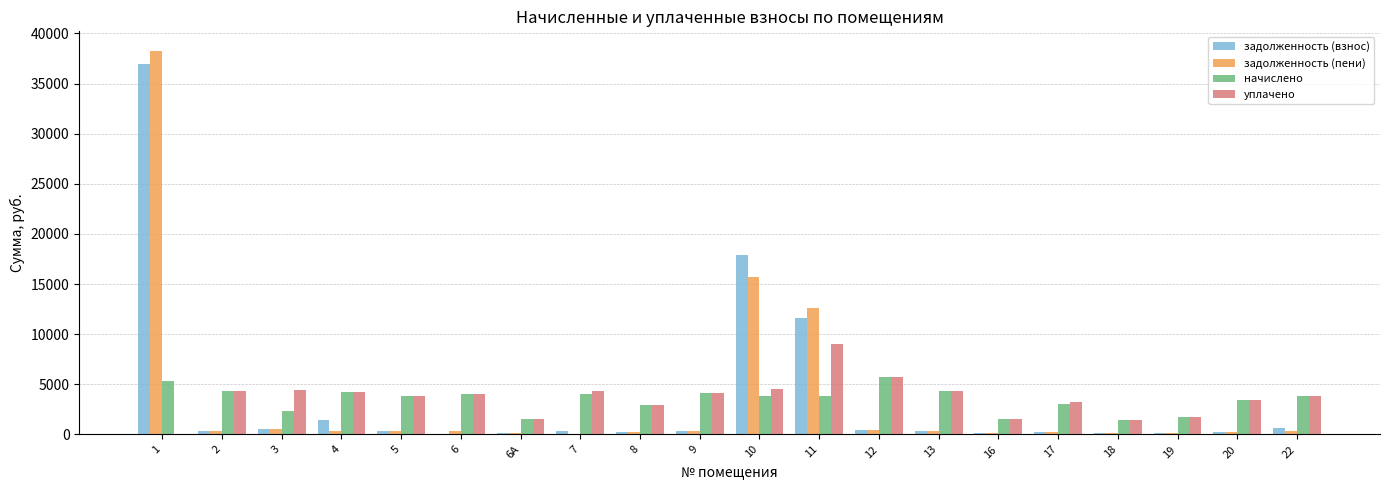

Is it true that начислено equals 467.9 at 19?

False